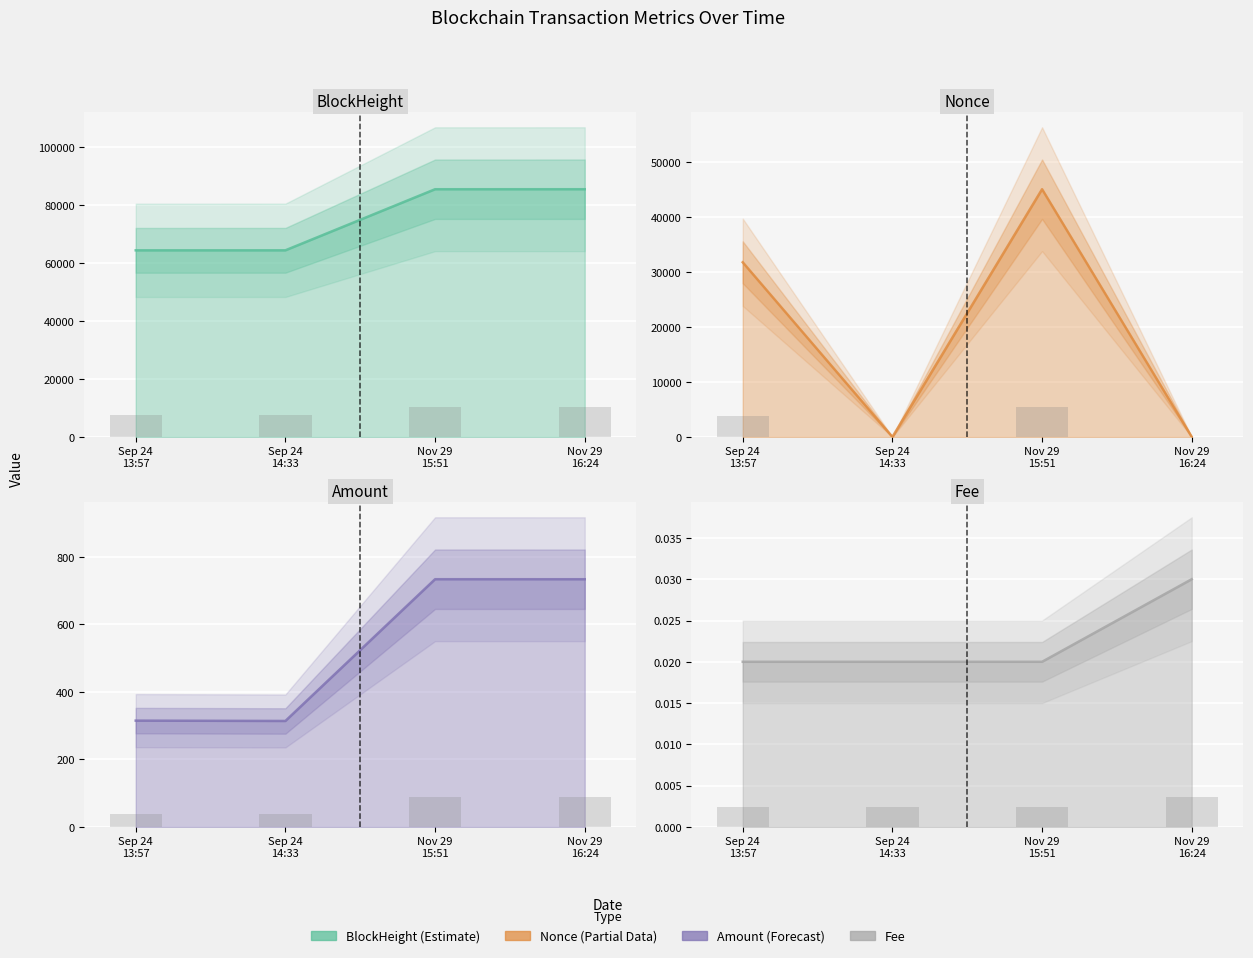

What are all the series names shown in the legend?

BlockHeight, Nonce, Amount, Fee